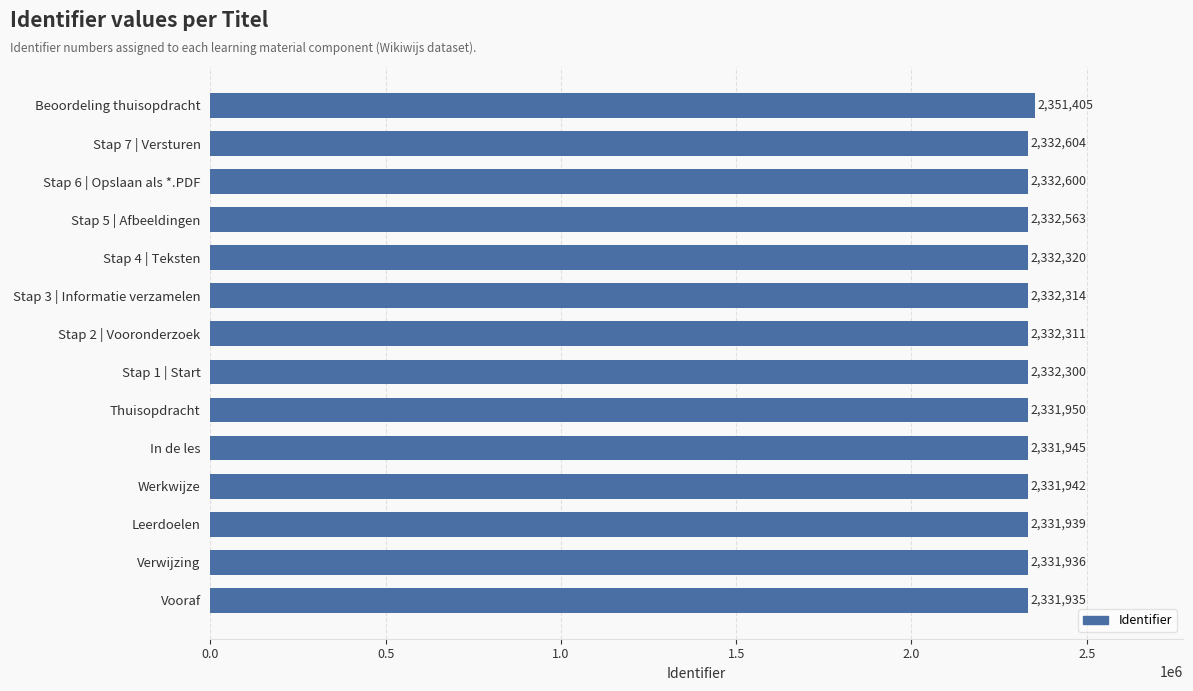

How many distinct data groups are displayed?

1